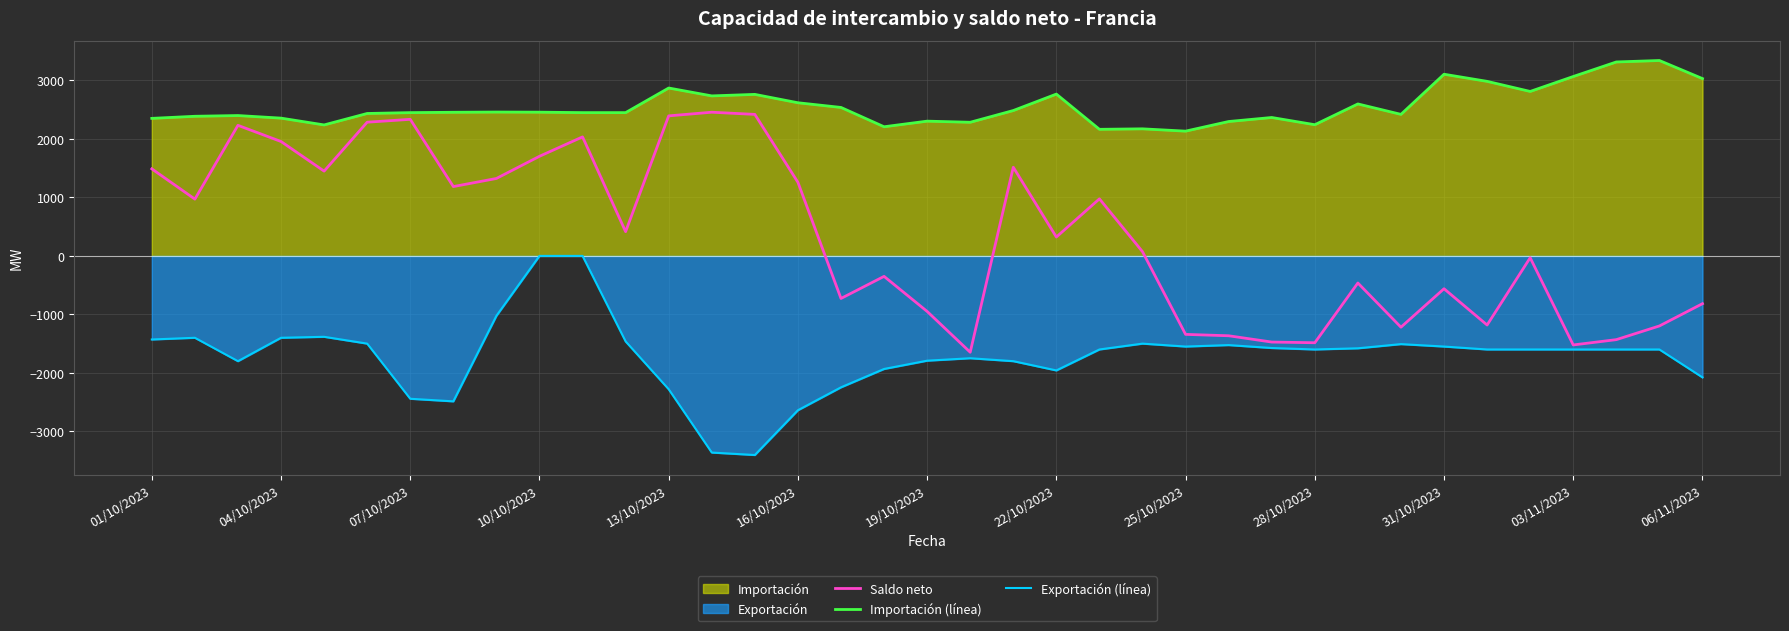

True or false: Importación (línea) and Exportación (línea) intersect in this chart.

False